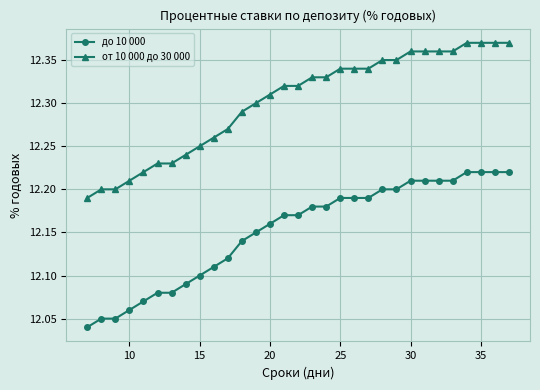

Which series has the largest total across all categories?

от 10 000 до 30 000